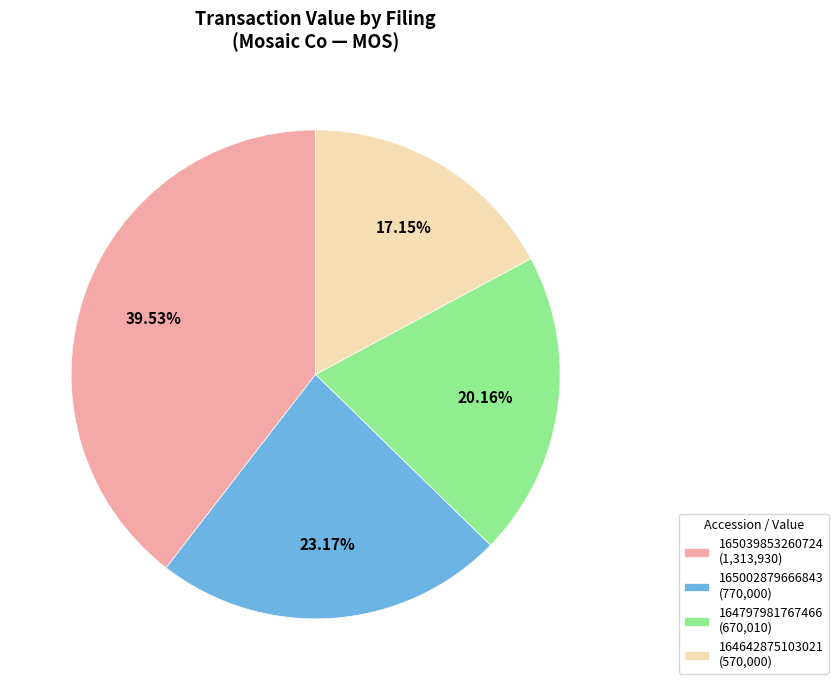

Which has a higher value, 164797981767466 (670,010) or 164642875103021 (570,000)?

164797981767466 (670,010)